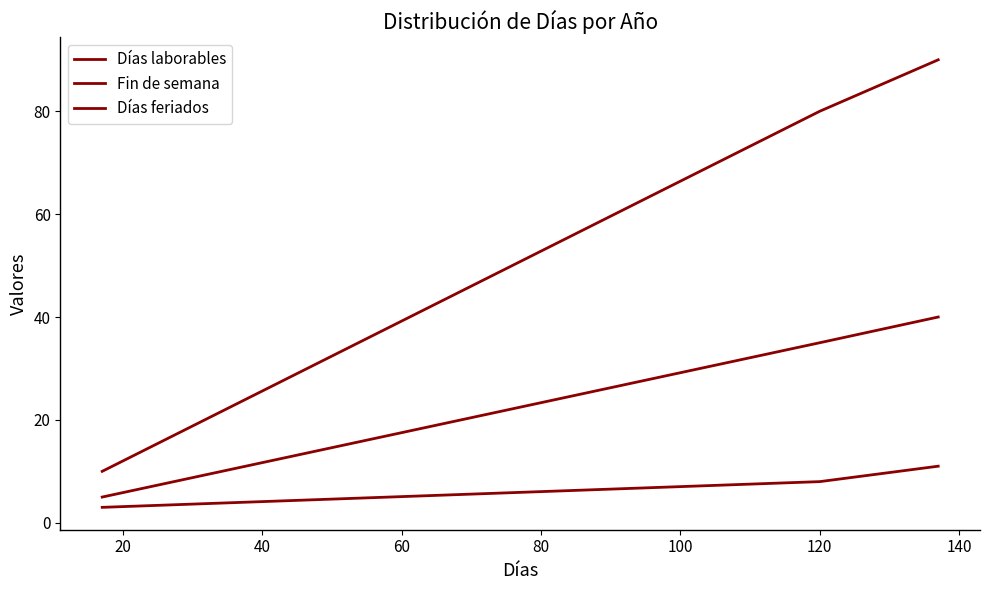

What is the sum of all Fin de semana values?

80